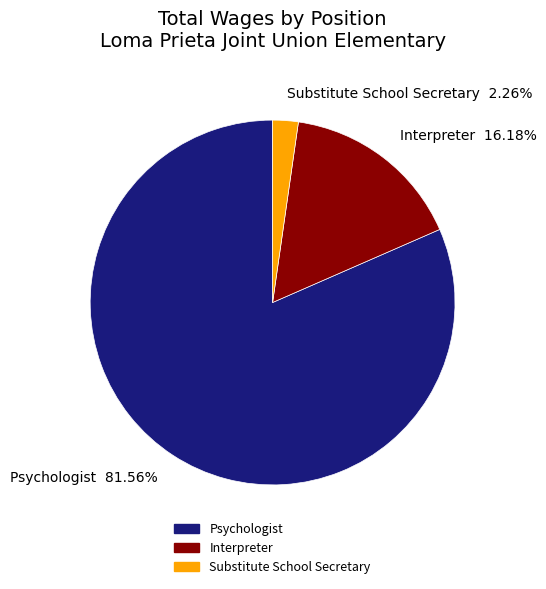

Which category accounts for the majority?

Psychologist